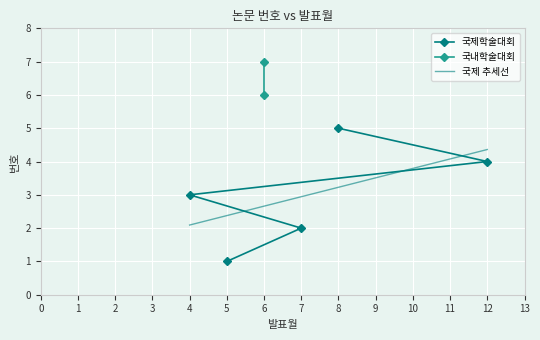

How many values are between 2 and 4?

3